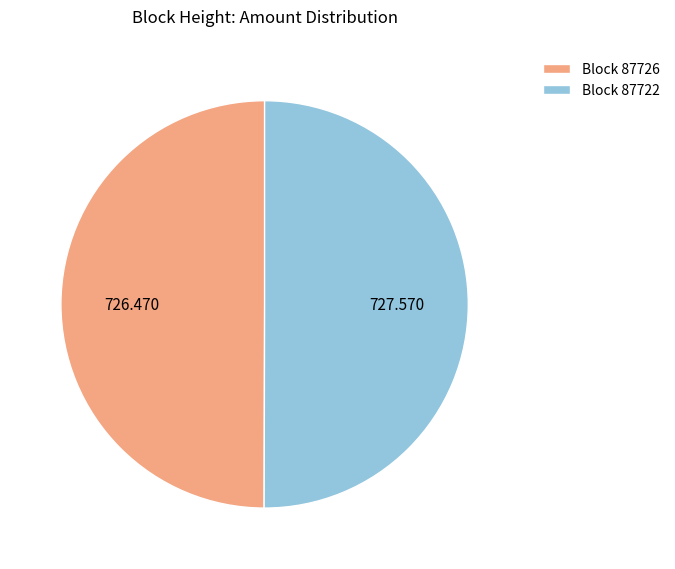

Do Block 87726 and Block 87722 together represent more than half of the pie?

Yes